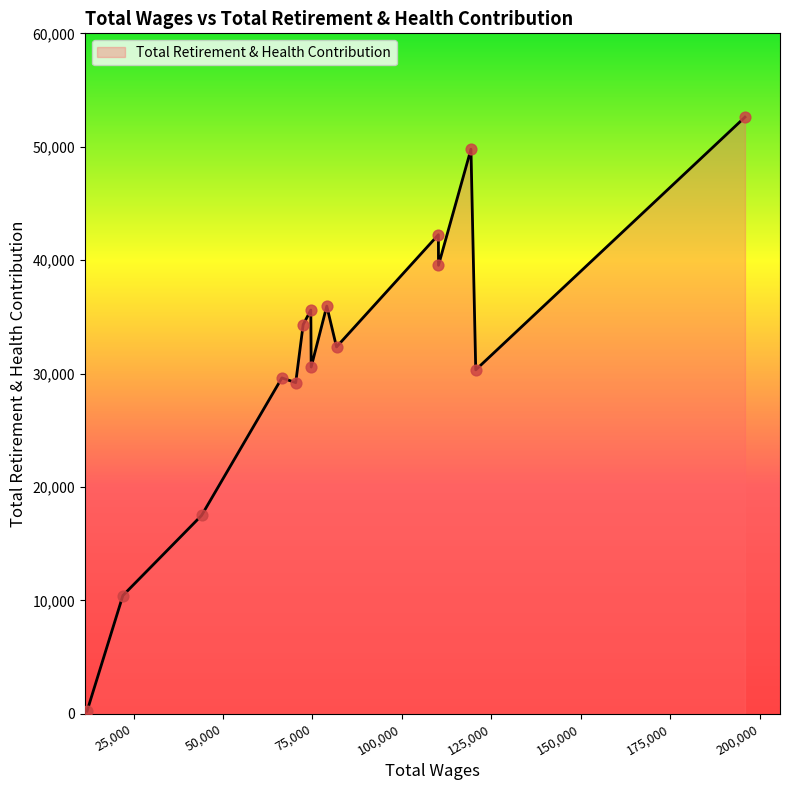

What is the greatest value displayed?

52611